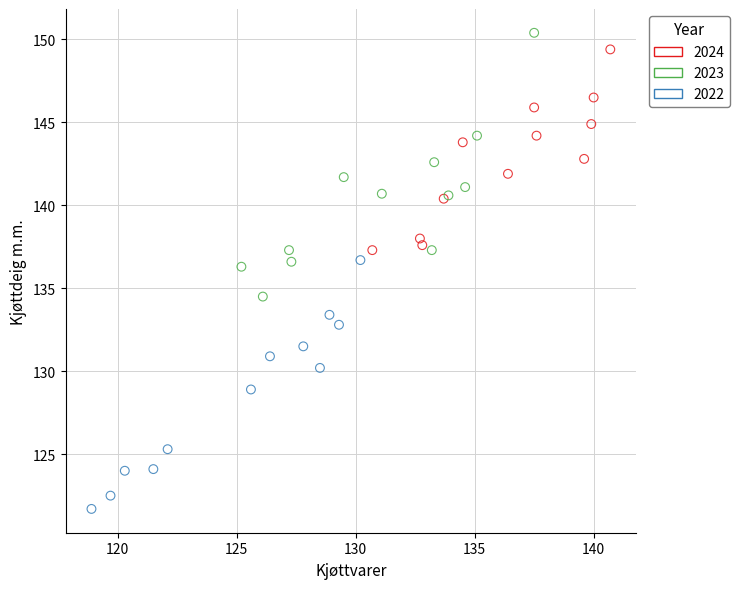

Which series reaches the minimum Y coordinate?

2022